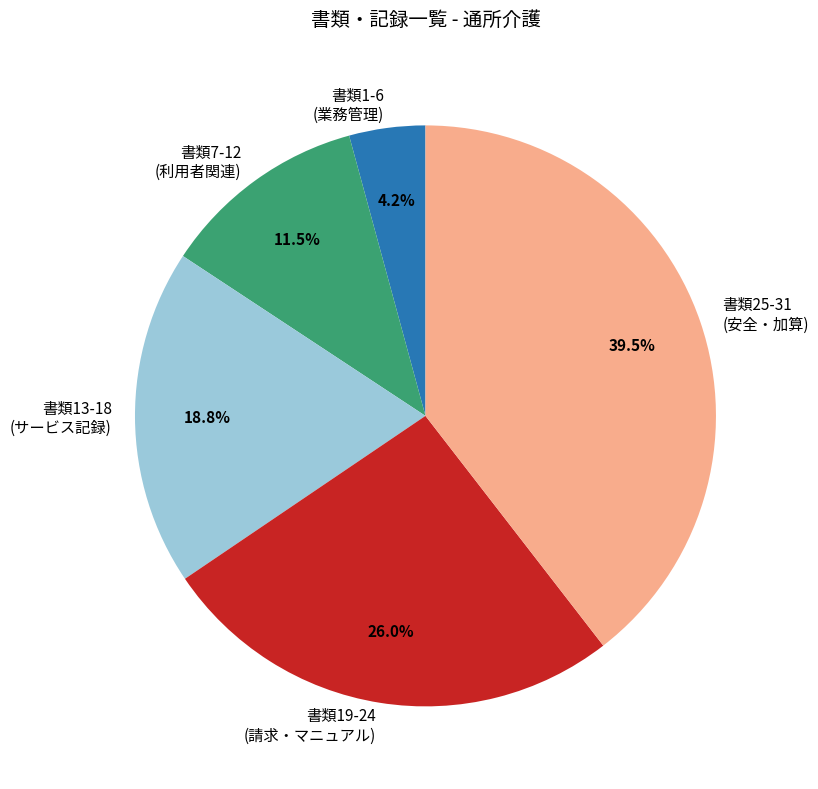

Rank the categories by value from lowest to highest.

書類1-6 (業務管理), 書類7-12 (利用者関連), 書類13-18 (サービス記録), 書類19-24 (請求・マニュアル), 書類25-31 (安全・加算)